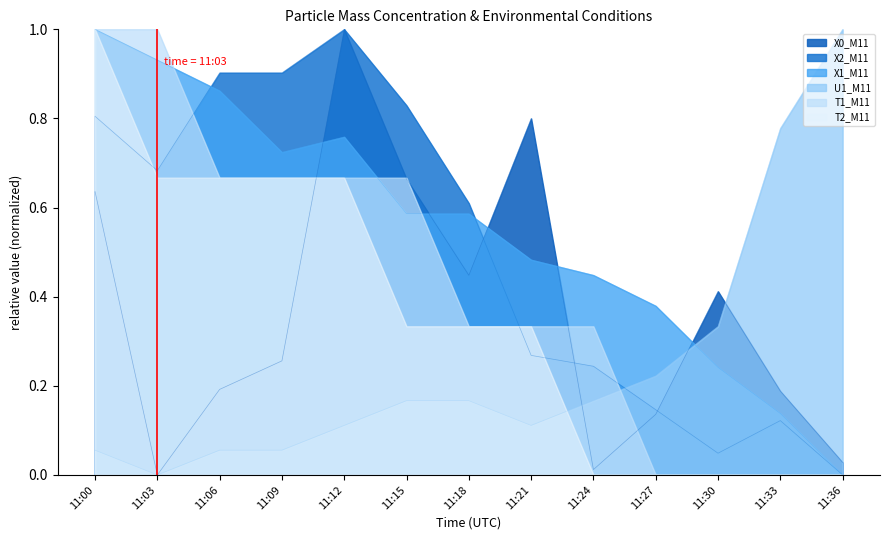

At how many categories does at least one series exceed 0?

13